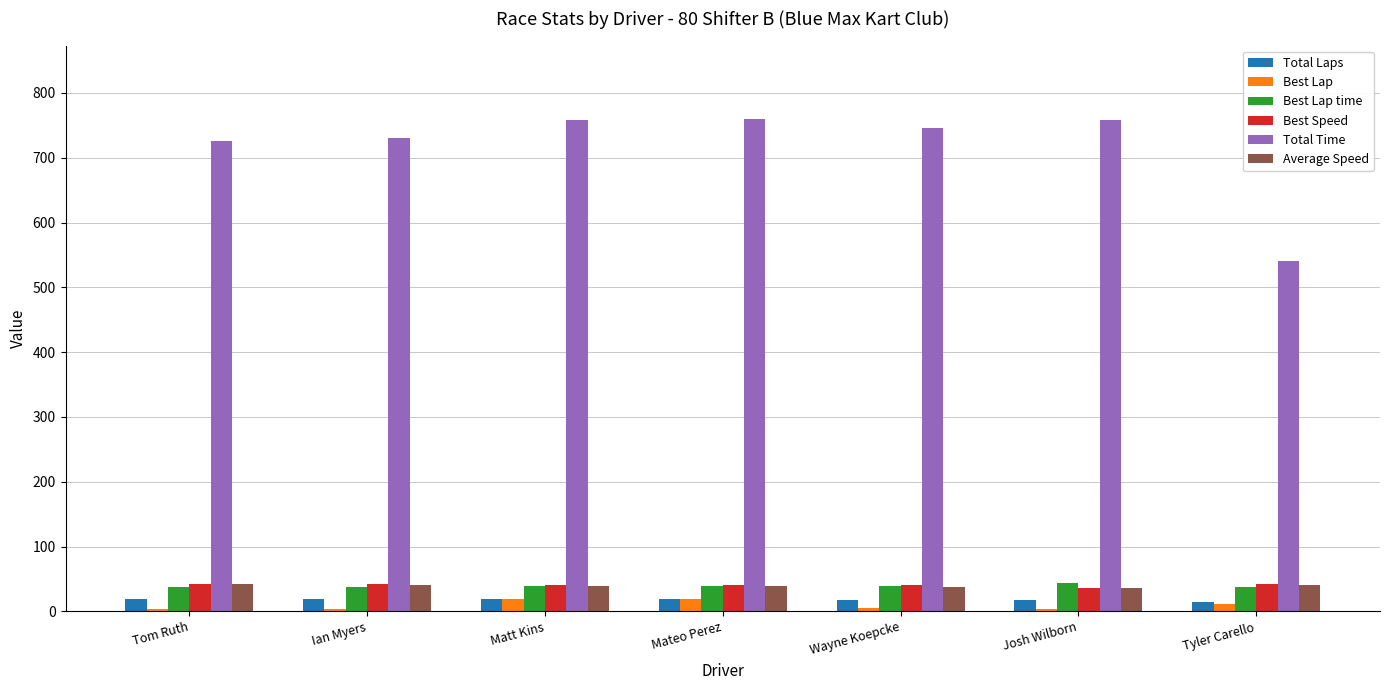

The value of Best Speed at Tom Ruth is 42.0. True or false?

True